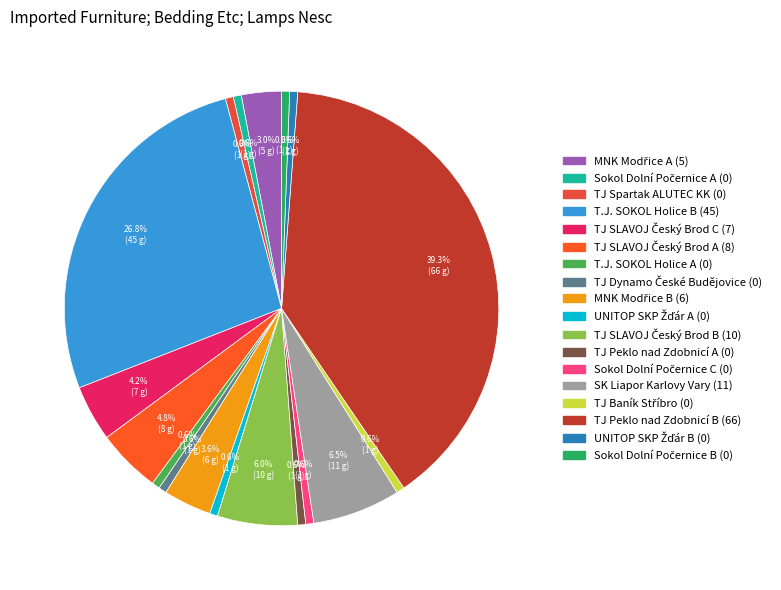

To the nearest percent, what is the difference between the largest and smallest slice percentages?

39%